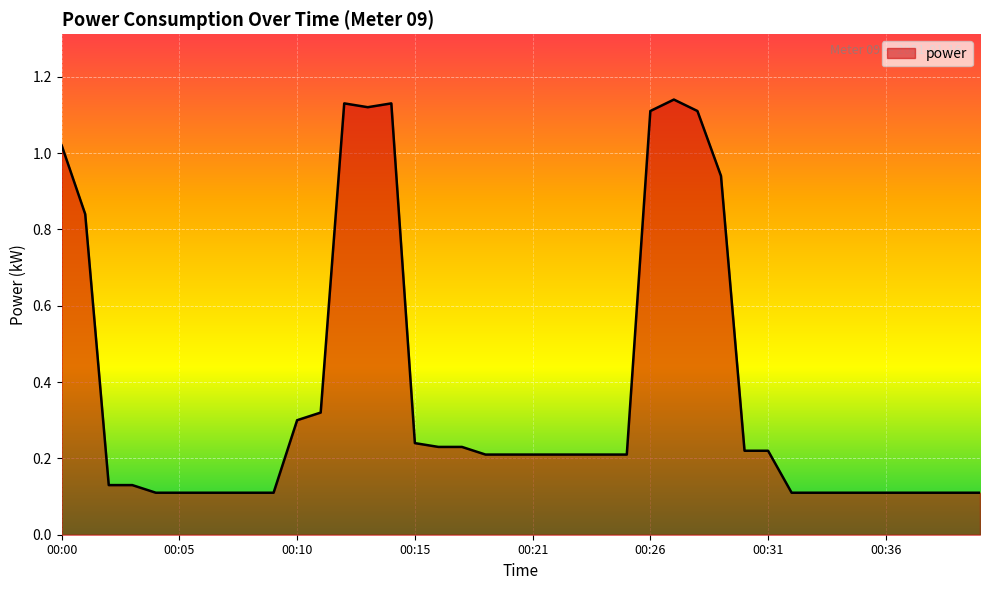

What is the maximum value shown in the chart?

1.1